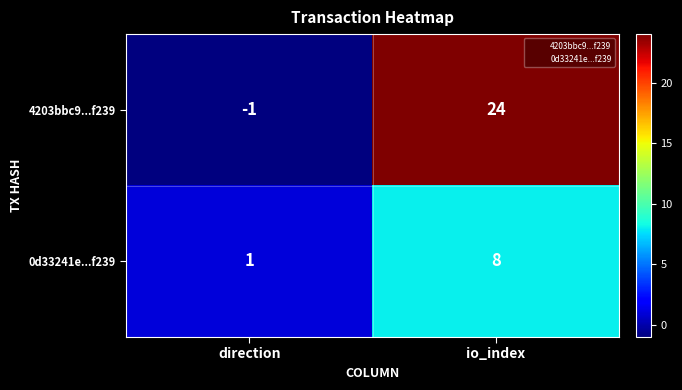

What is the difference between the 4203bbc9...f239 values at direction and io_index?

25